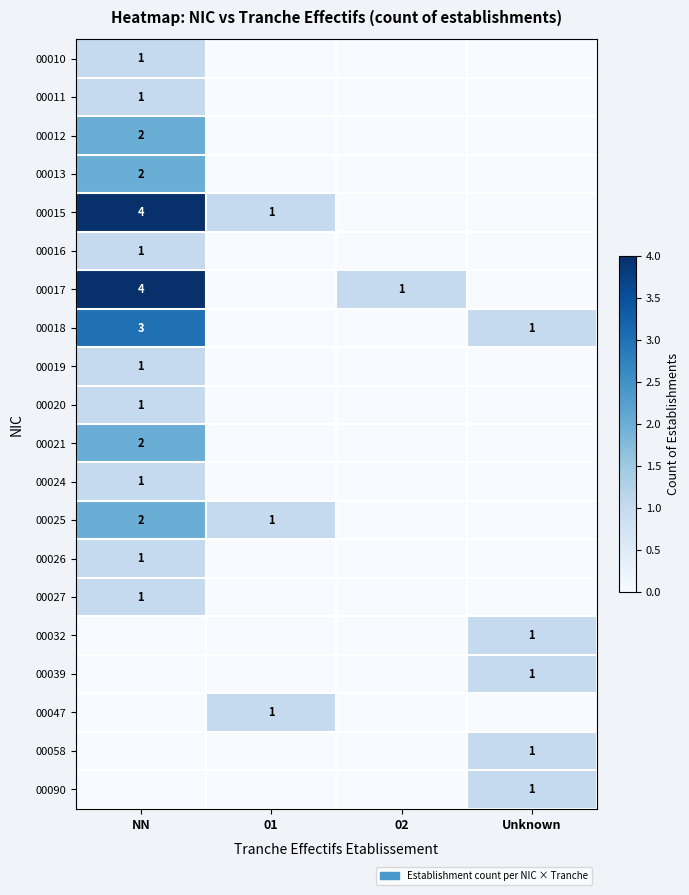

True or false: 00016 has a value of 1 at NN.

True